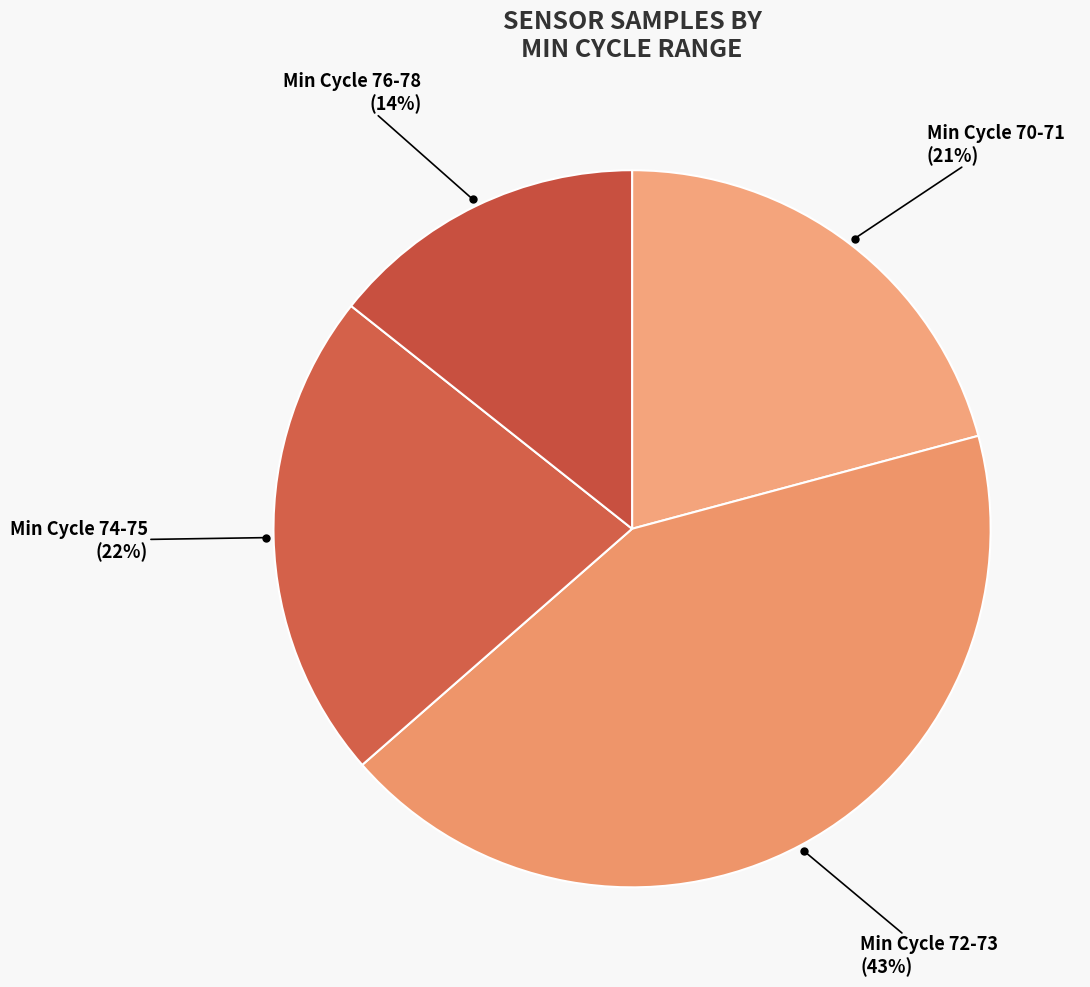

Which has a higher value, Min Cycle 70-71 or Min Cycle 76-78?

Min Cycle 70-71